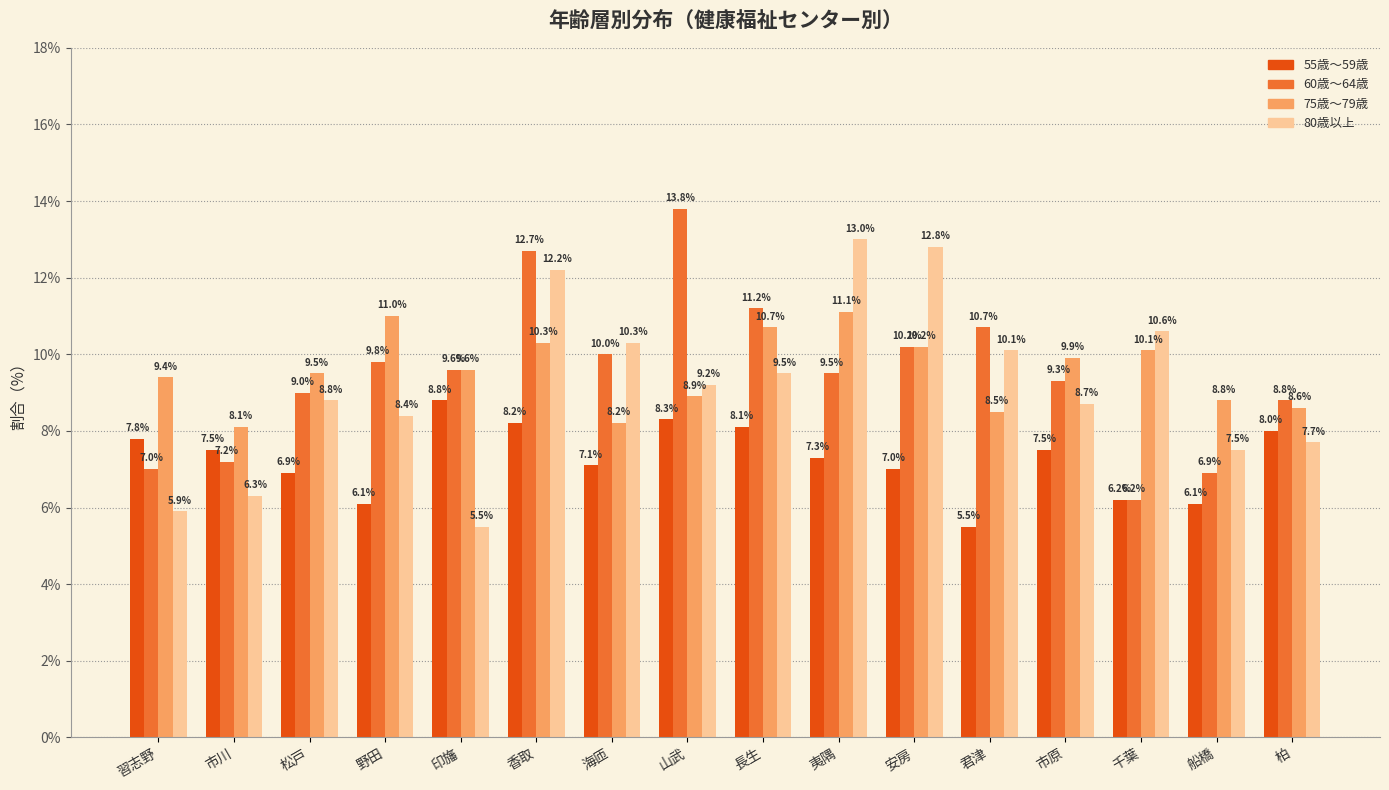

Is the value of 80歳以上 at 船橋 greater than the value of 60歳～64歳 at 長生?

No